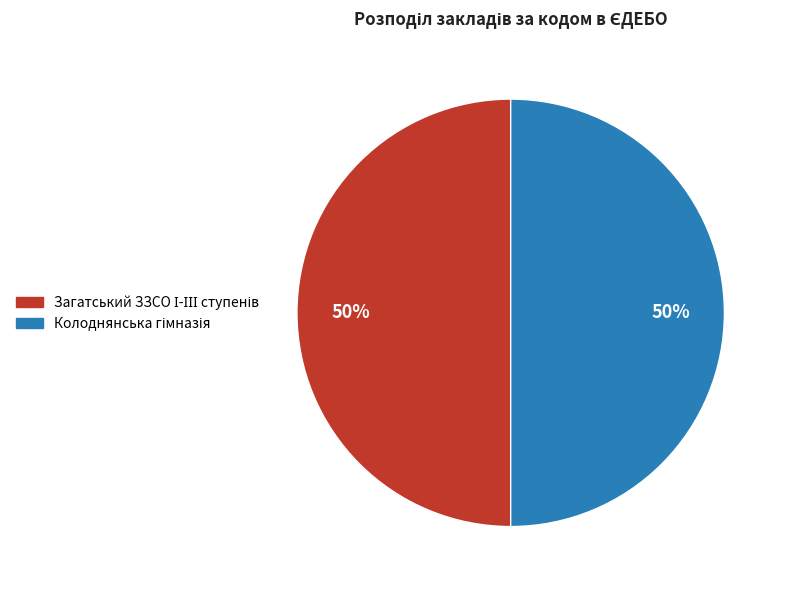

To the nearest percent, what is the average slice percentage?

50%